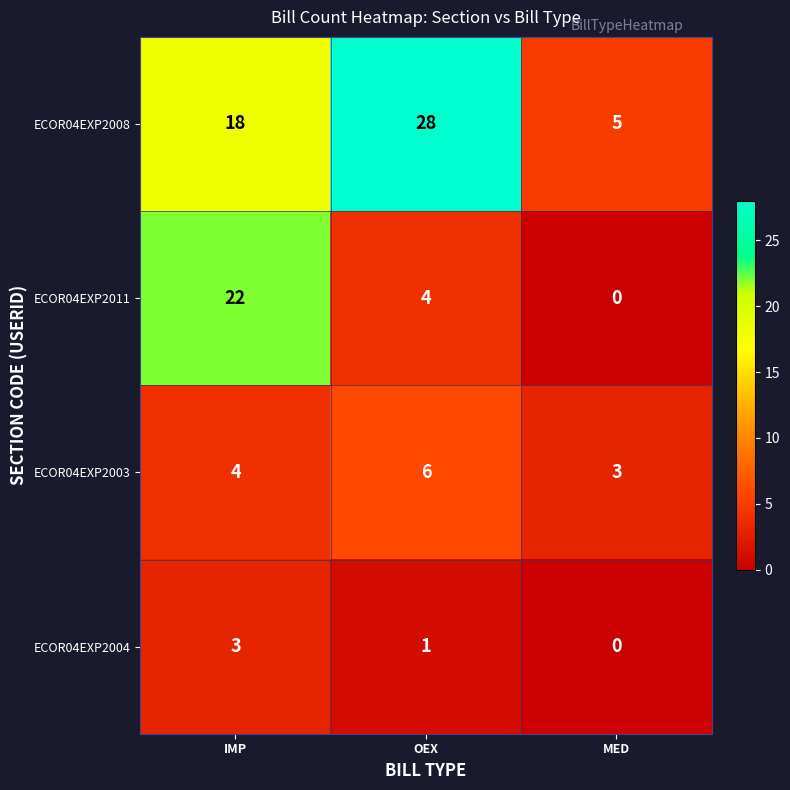

Reading left to right, what are all the values shown in this chart?

ECOR04EXP2008: 18	28	5
ECOR04EXP2011: 22	4	0
ECOR04EXP2003: 4	6	3
ECOR04EXP2004: 3	1	0